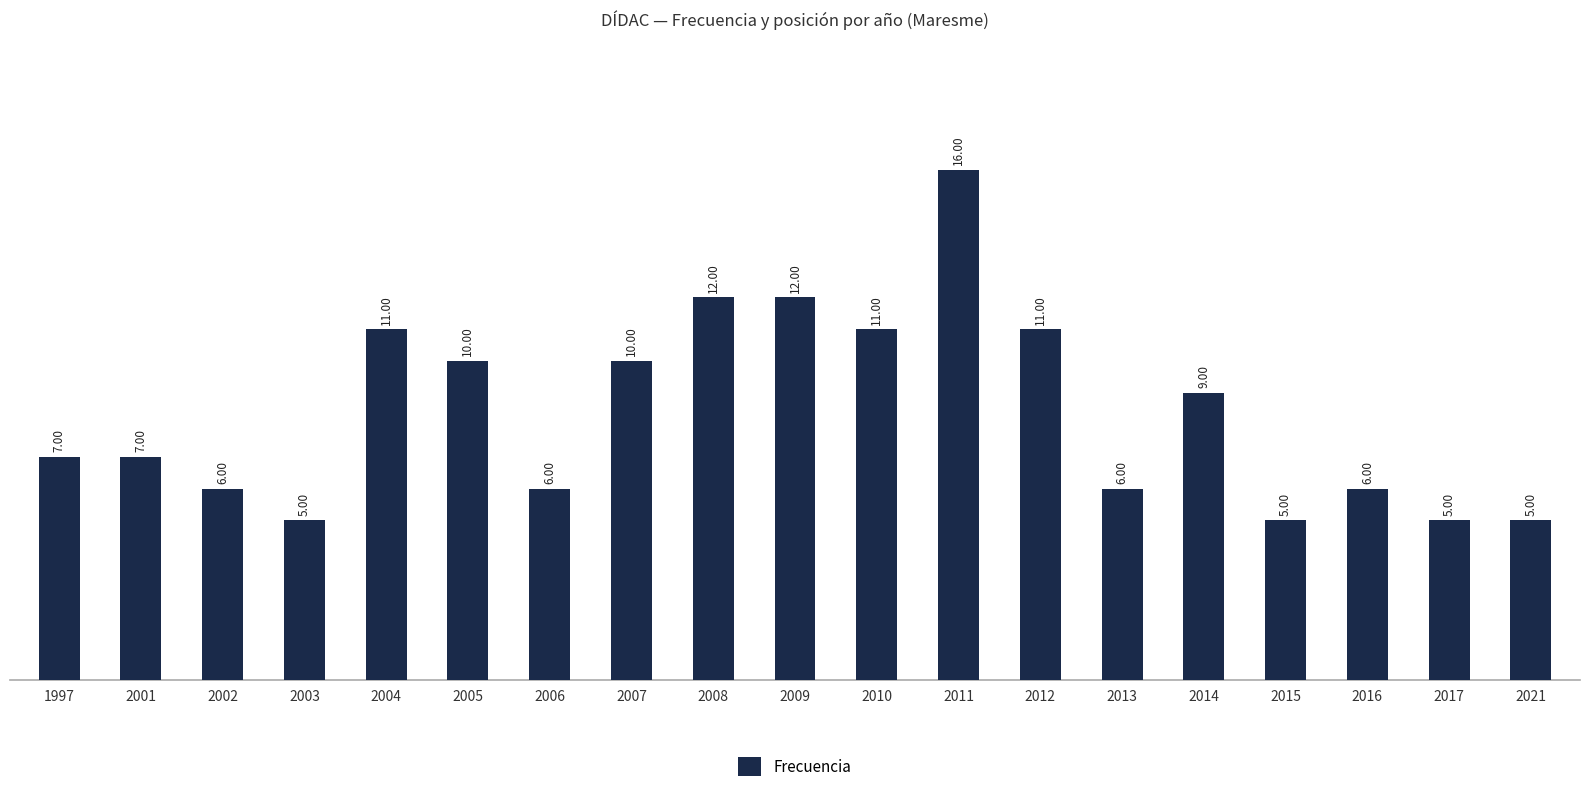

What is the smallest value displayed?

5